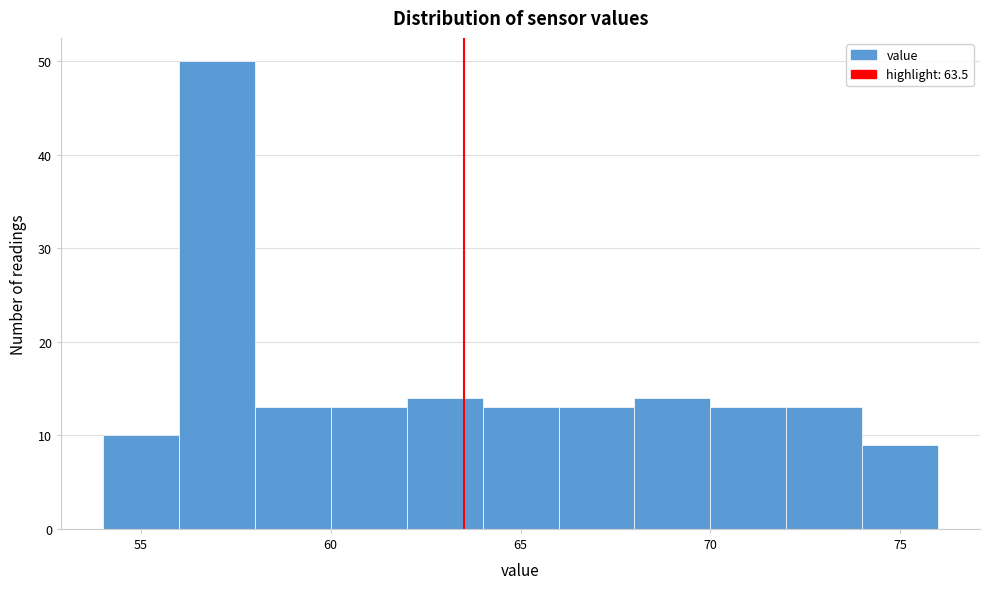

Reading left to right, transcribe this chart: for each bar, give the range it covers on the x-axis and its height. The values are not printed on the chart, so give them approximately, as read against the axis.

54 to 56: 10
56 to 58: 50
58 to 60: 13
60 to 62: 13
62 to 64: 14
64 to 66: 13
66 to 68: 13
68 to 70: 14
70 to 72: 13
72 to 74: 13
74 to 76: 9